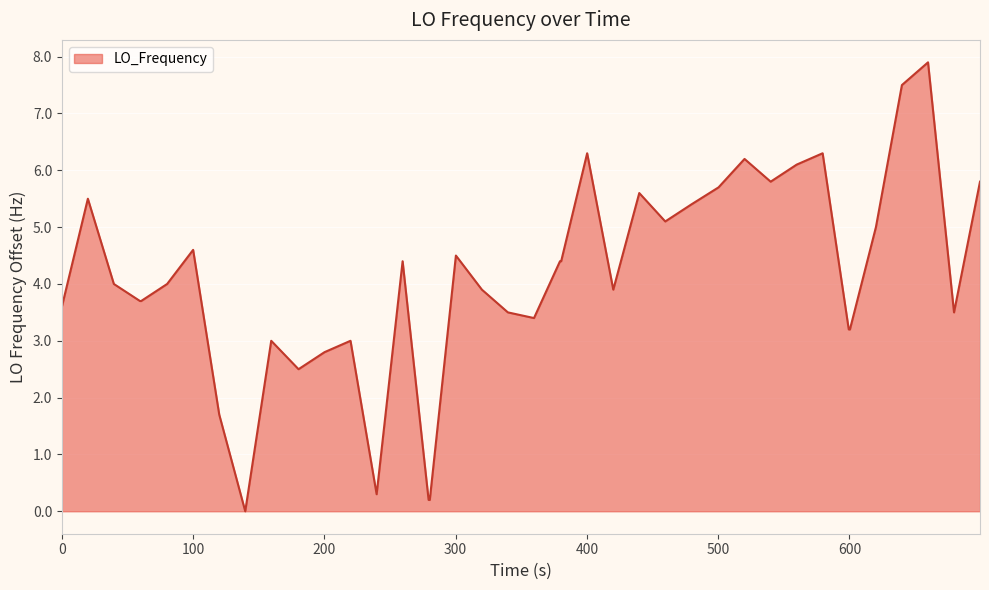

What is the greatest value displayed?

7.9